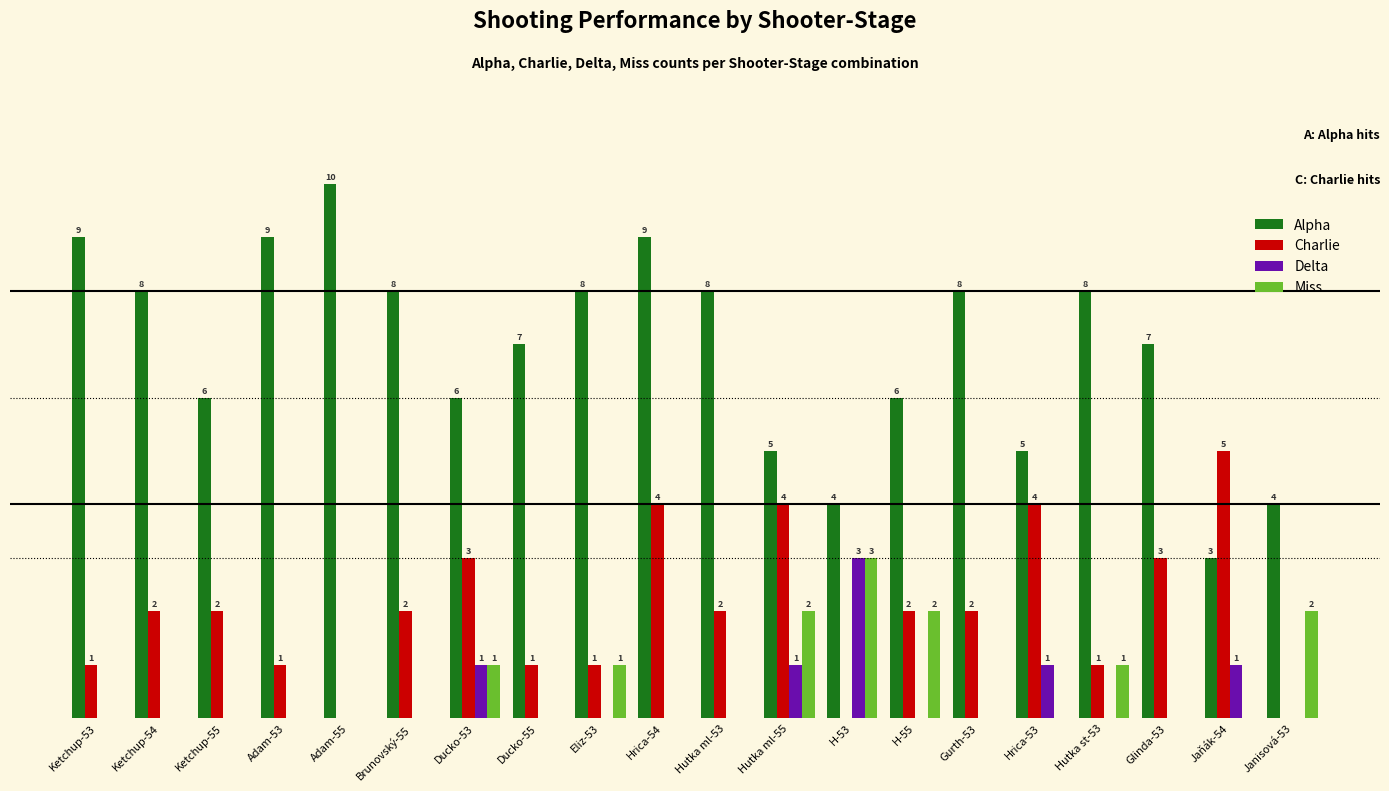

Which category has the highest value in the Alpha series?

Adam-55